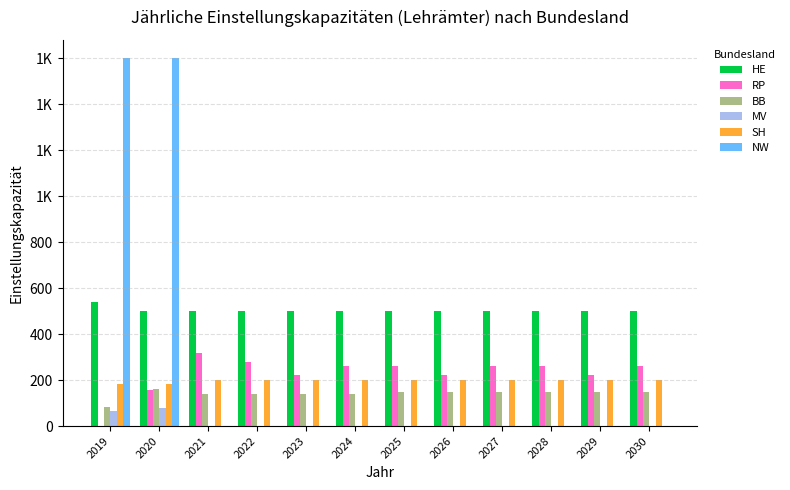

Reading left to right, list all the values displayed in this chart.

HE: 2019=541	2020=500	2021=500	2022=500	2023=500	2024=500	2025=500	2026=500	2027=500	2028=500	2029=500	2030=500
RP: 2019=0	2020=159	2021=320	2022=280	2023=220	2024=260	2025=260	2026=220	2027=260	2028=260	2029=220	2030=260
BB: 2019=84	2020=160	2021=140	2022=140	2023=140	2024=140	2025=150	2026=150	2027=150	2028=150	2029=150	2030=150
MV: 2019=64	2020=77	2021=0	2022=0	2023=0	2024=0	2025=0	2026=0	2027=0	2028=0	2029=0	2030=0
SH: 2019=183	2020=181	2021=200	2022=200	2023=200	2024=200	2025=200	2026=200	2027=200	2028=200	2029=200	2030=200
NW: 2019=1600	2020=1600	2021=0	2022=0	2023=0	2024=0	2025=0	2026=0	2027=0	2028=0	2029=0	2030=0